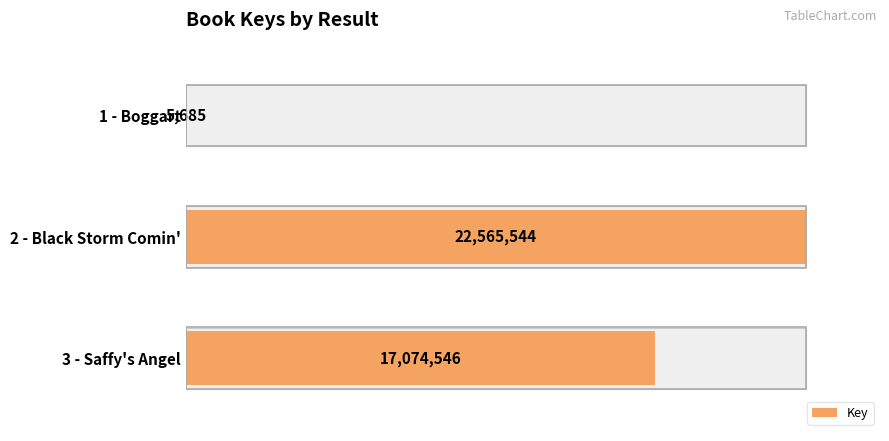

What is the sum of all values?

39645775